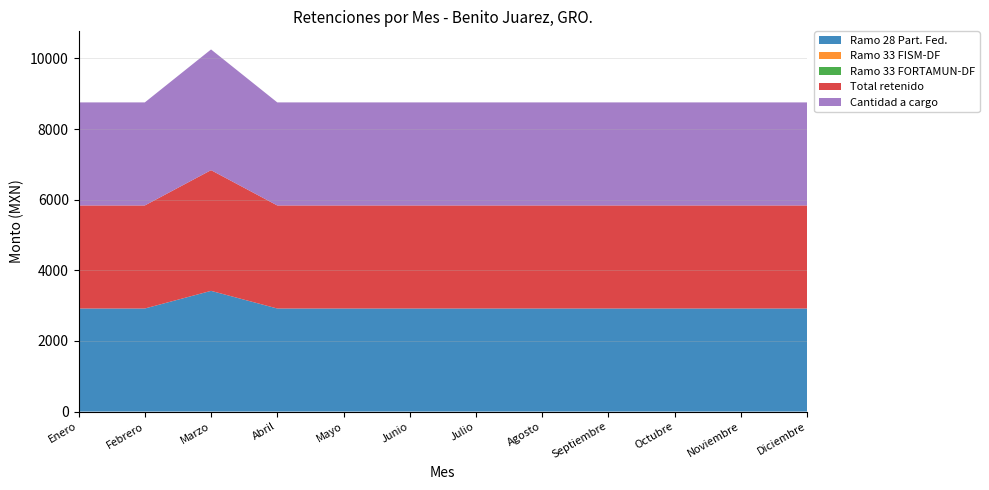

Reading right to left, extract all data points from this chart.

Ramo 28 Part. Fed.: Diciembre=2918.5	Noviembre=2918.5	Octubre=2918.5	Septiembre=2918.5	Agosto=2918.5	Julio=2918.5	Junio=2918.5	Mayo=2918.5	Abril=2918.5	Marzo=3418.5	Febrero=2918.5	Enero=2918.5
Ramo 33 FISM-DF: Diciembre=0.0	Noviembre=0.0	Octubre=0.0	Septiembre=0.0	Agosto=0.0	Julio=0.0	Junio=0.0	Mayo=0.0	Abril=0.0	Marzo=0.0	Febrero=0.0	Enero=0.0
Ramo 33 FORTAMUN-DF: Diciembre=0.0	Noviembre=0.0	Octubre=0.0	Septiembre=0.0	Agosto=0.0	Julio=0.0	Junio=0.0	Mayo=0.0	Abril=0.0	Marzo=0.0	Febrero=0.0	Enero=0.0
Total retenido: Diciembre=2918.5	Noviembre=2918.5	Octubre=2918.5	Septiembre=2918.5	Agosto=2918.5	Julio=2918.5	Junio=2918.5	Mayo=2918.5	Abril=2918.5	Marzo=3418.5	Febrero=2918.5	Enero=2918.5
Cantidad a cargo: Diciembre=2918.5	Noviembre=2918.5	Octubre=2918.5	Septiembre=2918.5	Agosto=2918.5	Julio=2918.5	Junio=2918.5	Mayo=2918.5	Abril=2918.5	Marzo=3418.5	Febrero=2918.5	Enero=2918.5